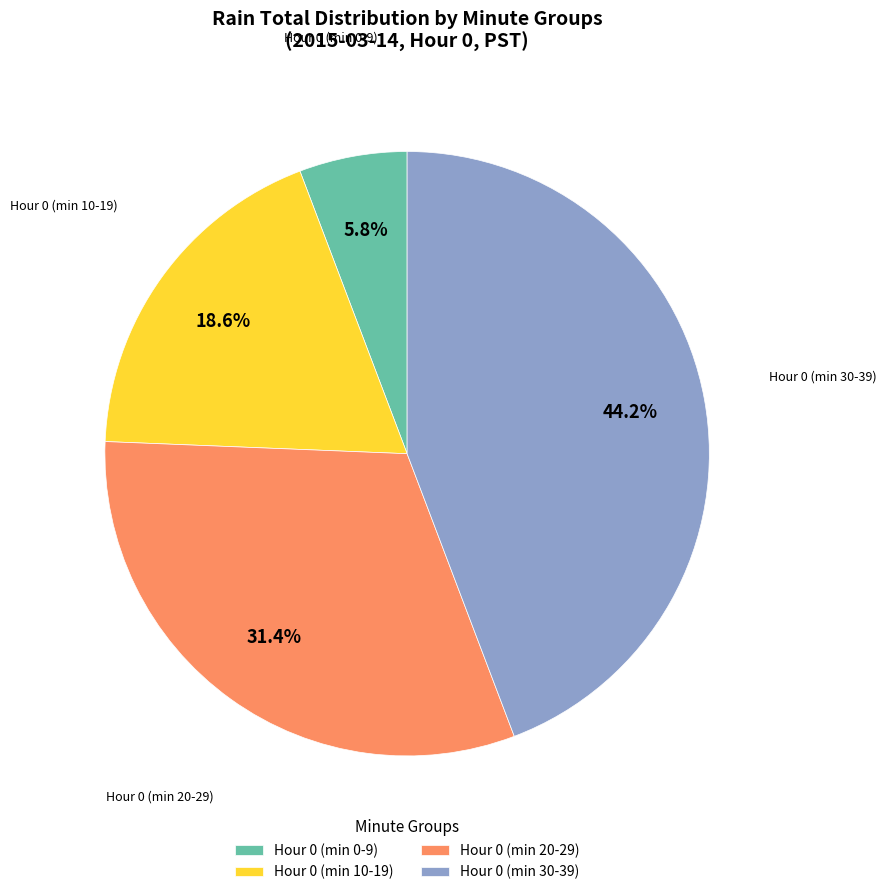

How many slices are in this pie chart?

4